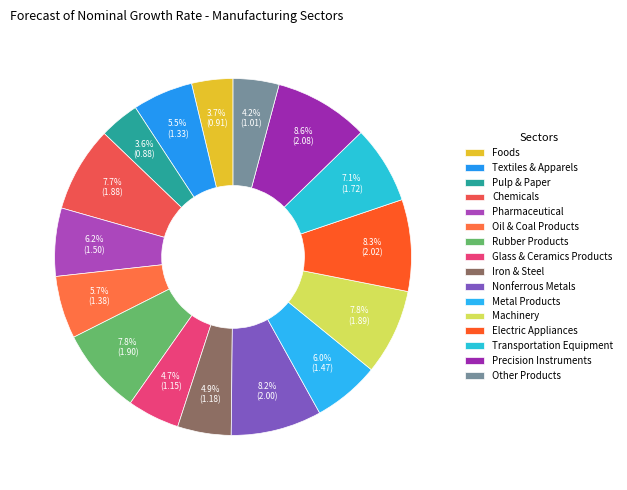

How many segments does this pie chart have?

16